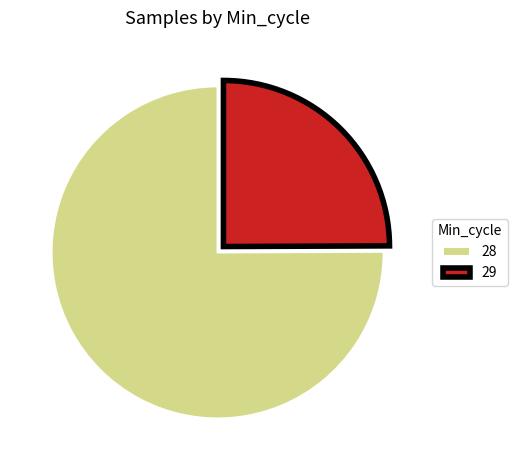

Which category has the smallest portion of the pie?

29